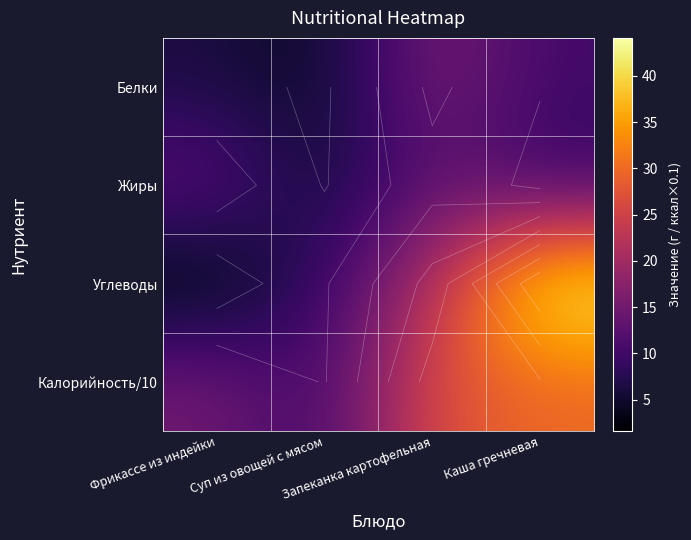

At which label is Калорийность/10 closest to 19?

Фрикассе из индейки